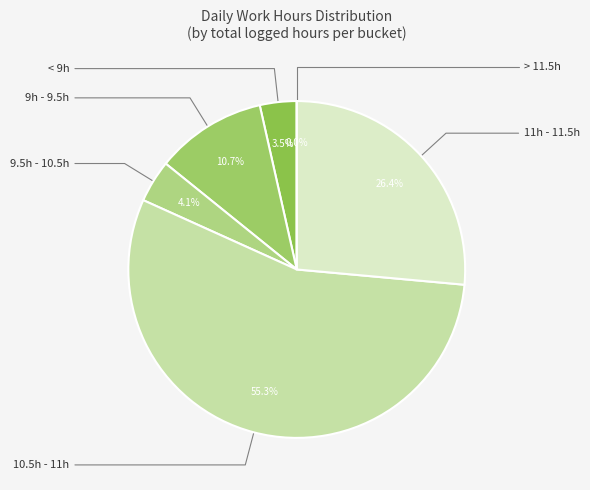

The 14 slice represents 4% of the pie. True or false?

True